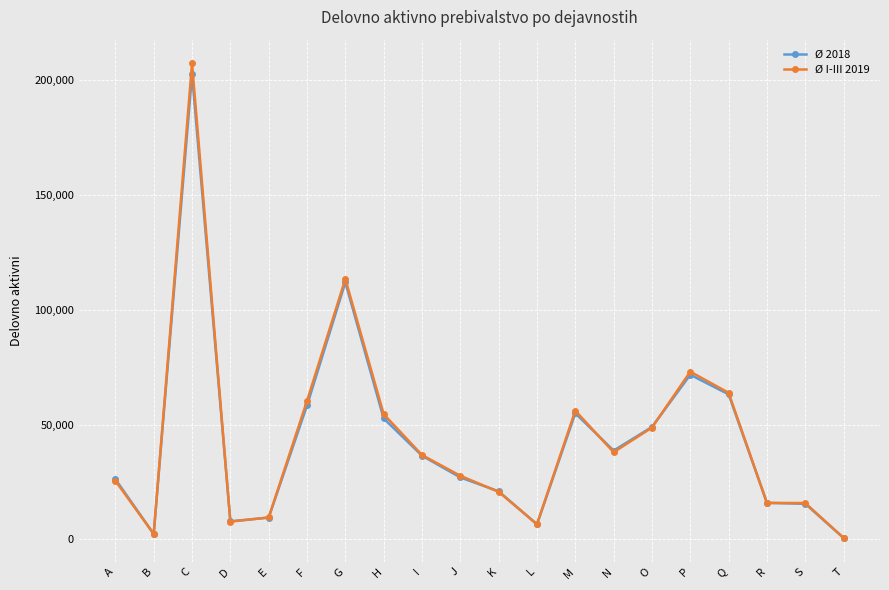

In Ø 2018, how many points are lower than both neighbors (excluding endpoints)?

4